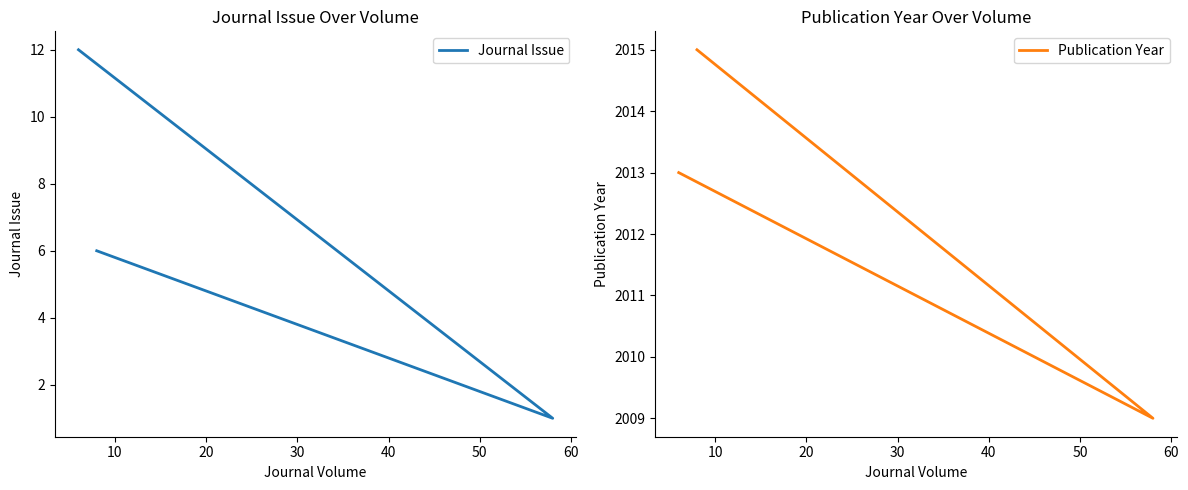

What is the value of the Journal Issue point at the 3rd from the left?

1